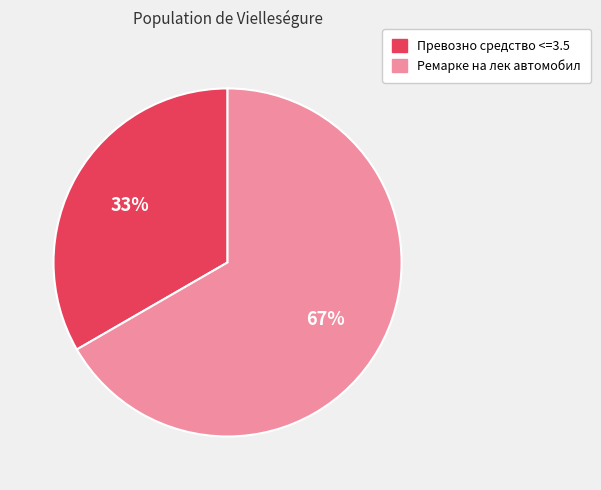

What is the ratio of the value at Превозно средство <=3.5 to the value at Ремарке на лек автомобил?

0.5